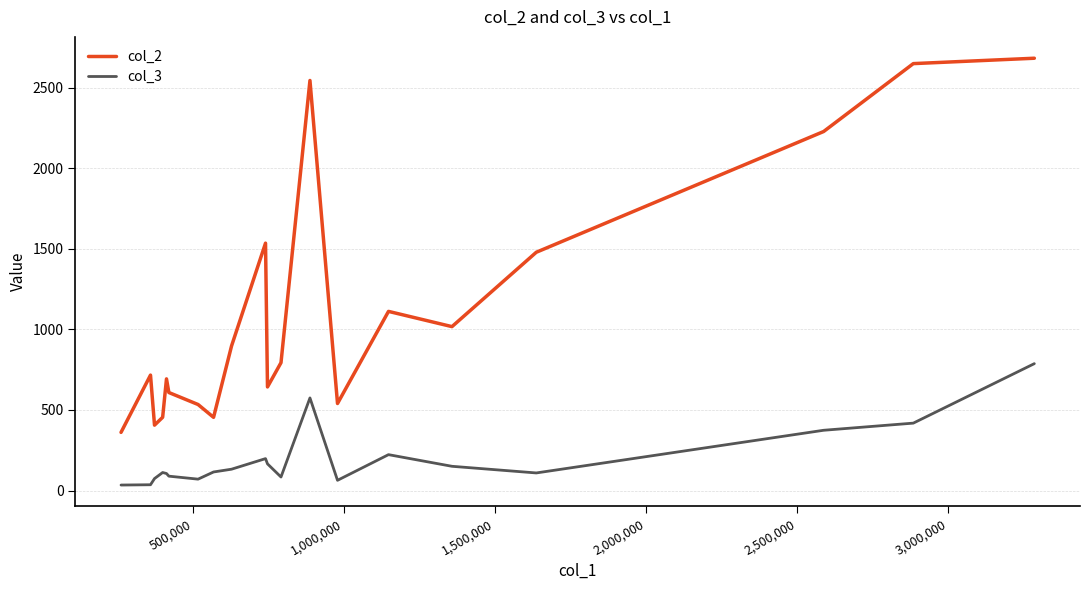

Does the chart display data point markers on the line(s)?

No